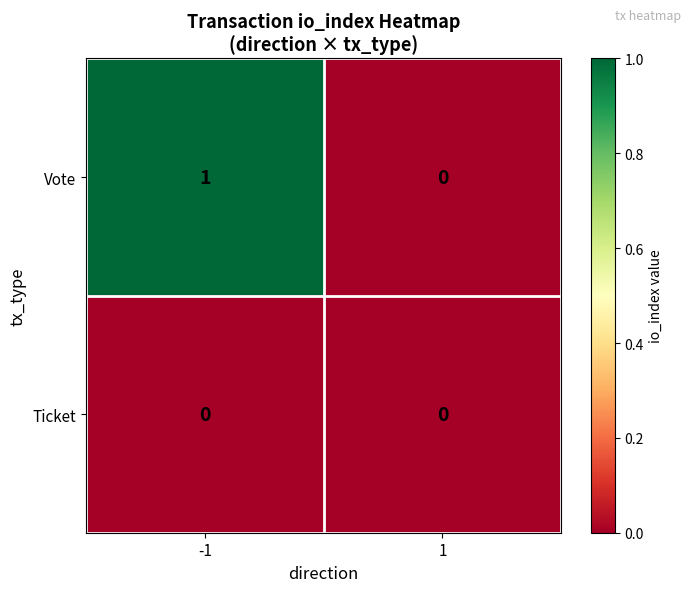

Is the value of Vote at -1 greater than the value of Ticket at -1?

Yes